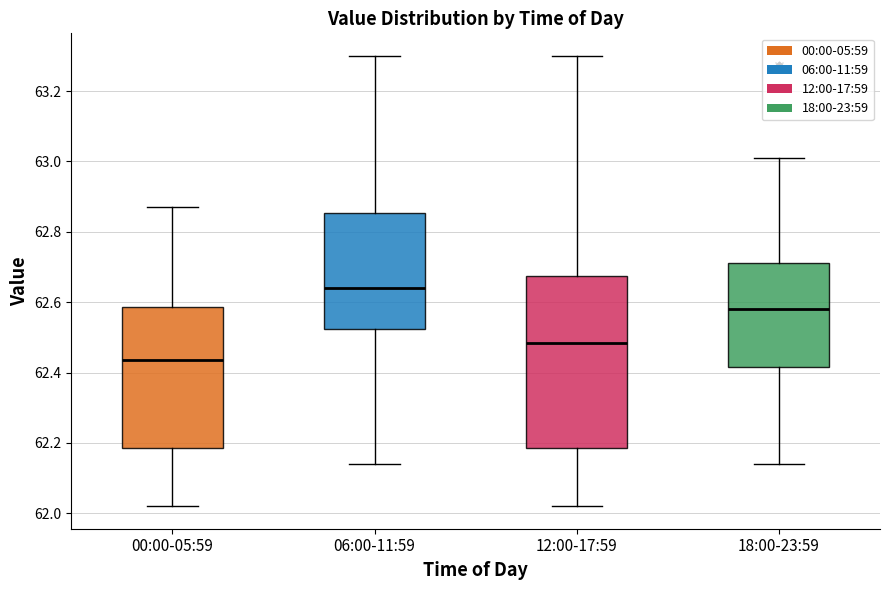

Reading left to right, read every box against the y-axis: the position of its median line, the range the box covers, and the ends of its whiskers. The values are not printed on the chart, so give them approximately, as read against the axis.

00:00-05:59: median 62.44, box 62.18 to 62.58, whiskers 62.02 to 62.88
06:00-11:59: median 62.64, box 62.52 to 62.86, whiskers 62.14 to 63.30
12:00-17:59: median 62.48, box 62.18 to 62.68, whiskers 62.02 to 63.30
18:00-23:59: median 62.58, box 62.42 to 62.72, whiskers 62.14 to 63.02